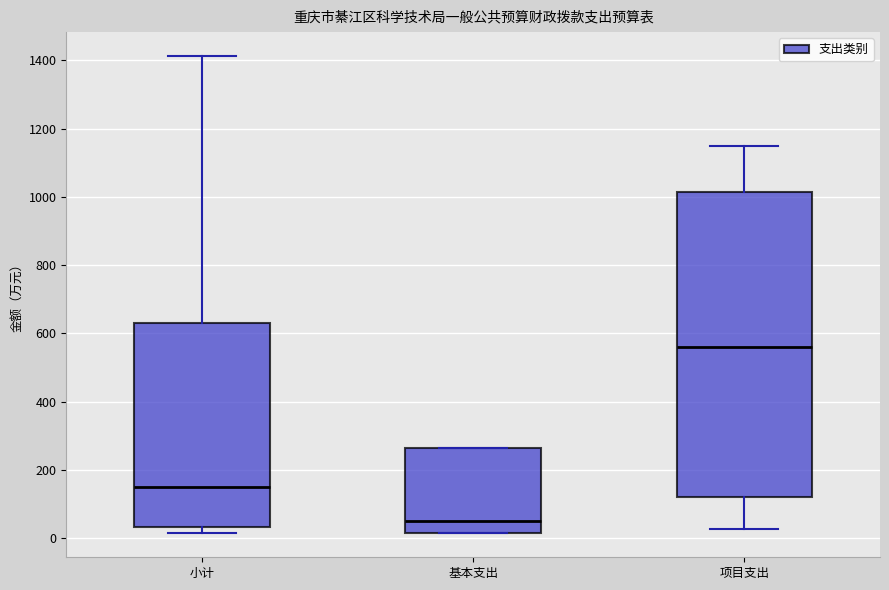

Which box is the tallest, from its lower edge to its upper edge?

项目支出